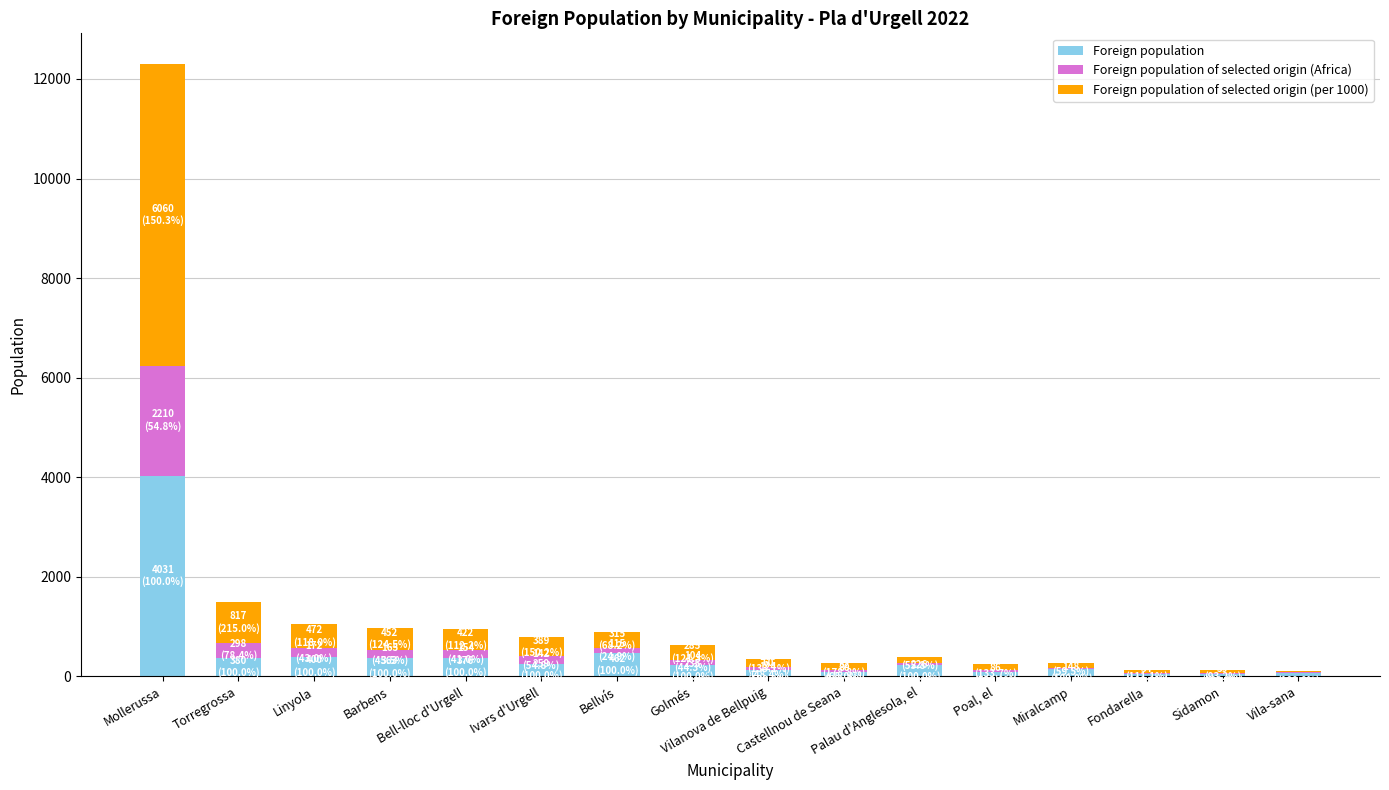

What is the sum of all Foreign population values?

7353